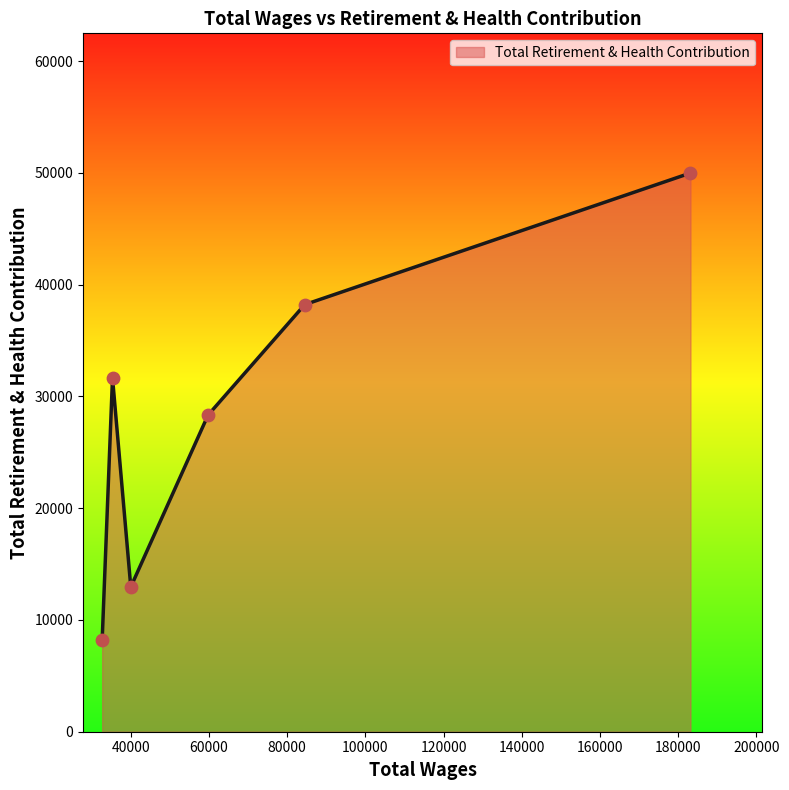

What is the difference between the maximum and minimum values?

41777